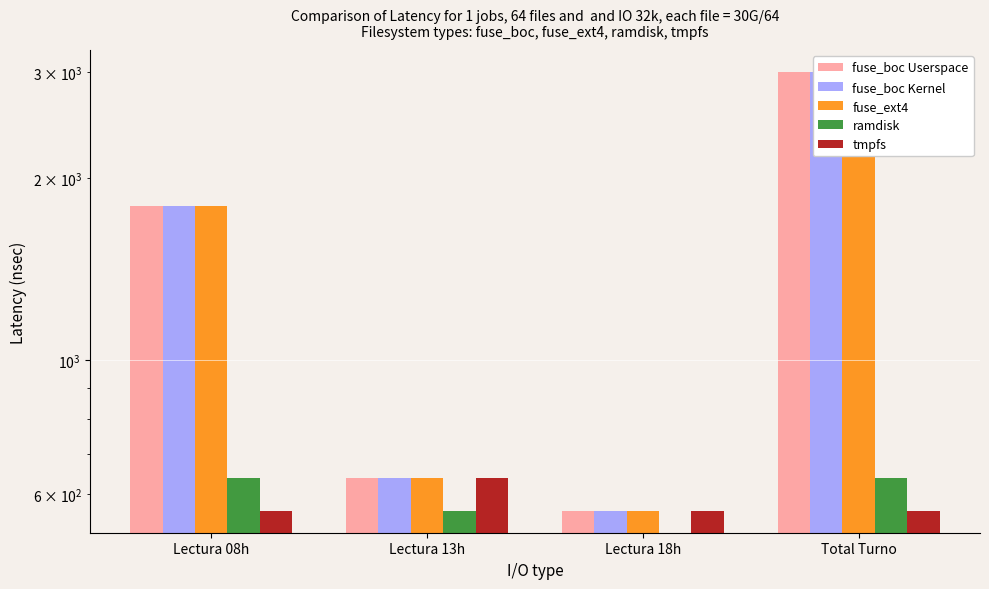

Which series has the largest total across all categories?

fuse_boc Userspace